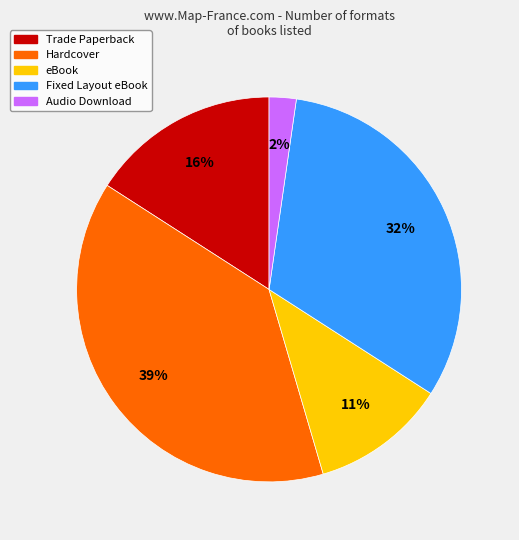

What percentage is the Hardcover slice, to the nearest percent?

39%